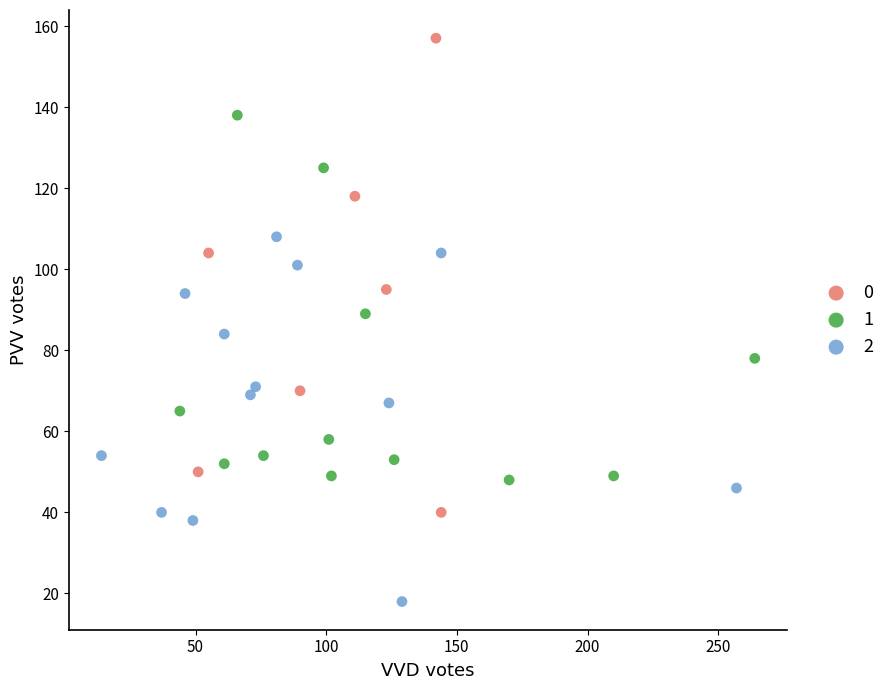

What are all the series names shown in the legend?

0, 1, 2